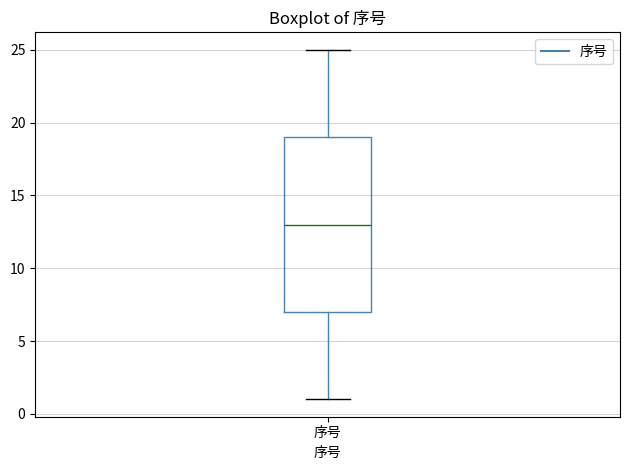

Where is the upper edge of the box for 序号 on the y-axis? The values are not printed on the chart, so give them approximately, as read against the axis.

19